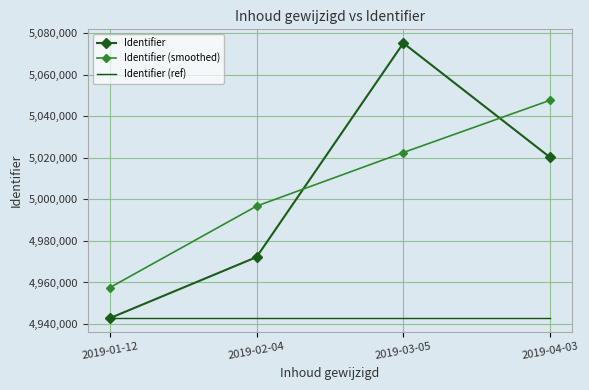

Which series has the widest spread of values?

Identifier